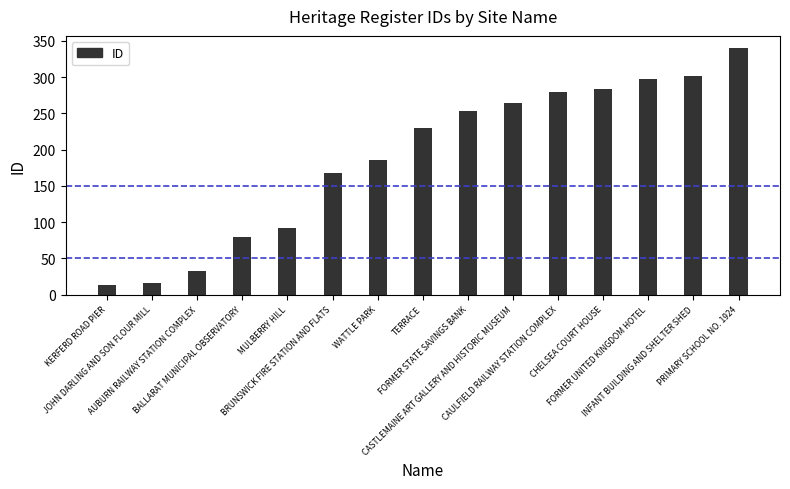

What is the minimum value shown in the chart?

13